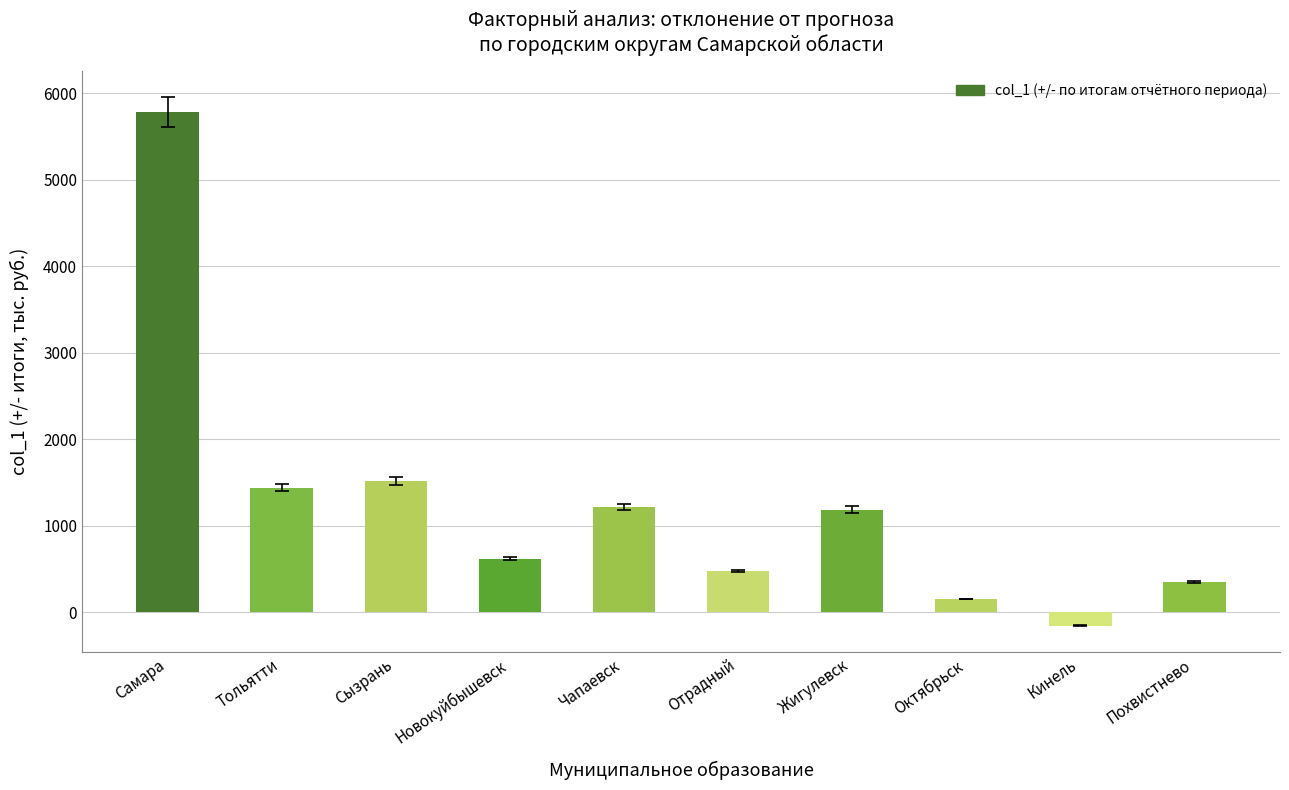

Reading right to left, what are all the values shown in this chart?

Похвистнево=348.9	Кинель=-153.1	Октябрьск=153.7	Жигулевск=1187.2	Отрадный=478.7	Чапаевск=1217.7	Новокуйбышевск=621.4	Сызрань=1518.2	Тольятти=1439.6	Самара=5782.6